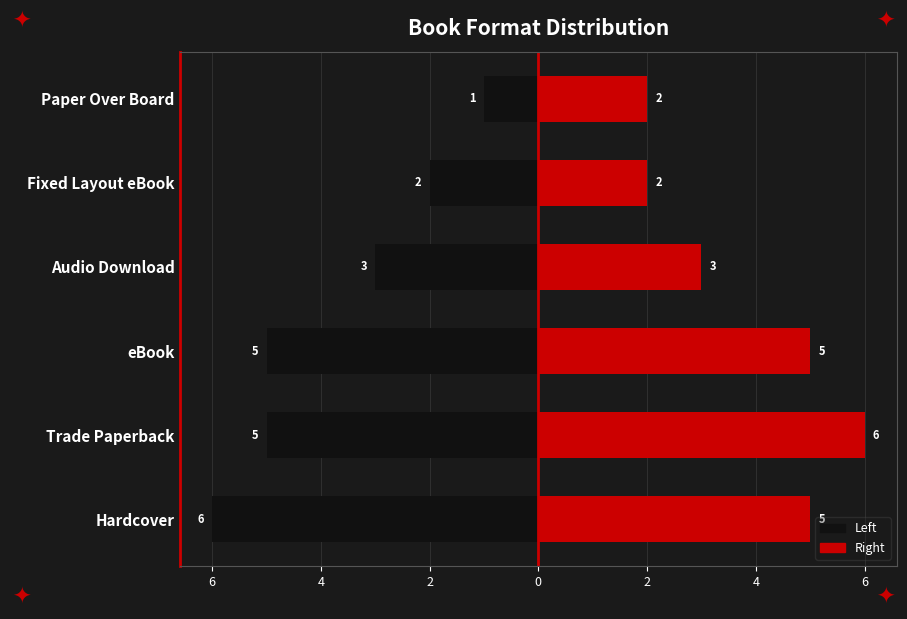

What is the value of the Left bar at the 1st from the left?

-6